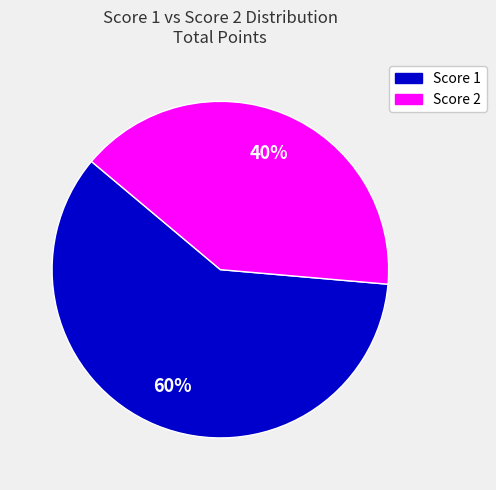

What is the ratio of the value at Score 2 to the value at Score 1?

0.7